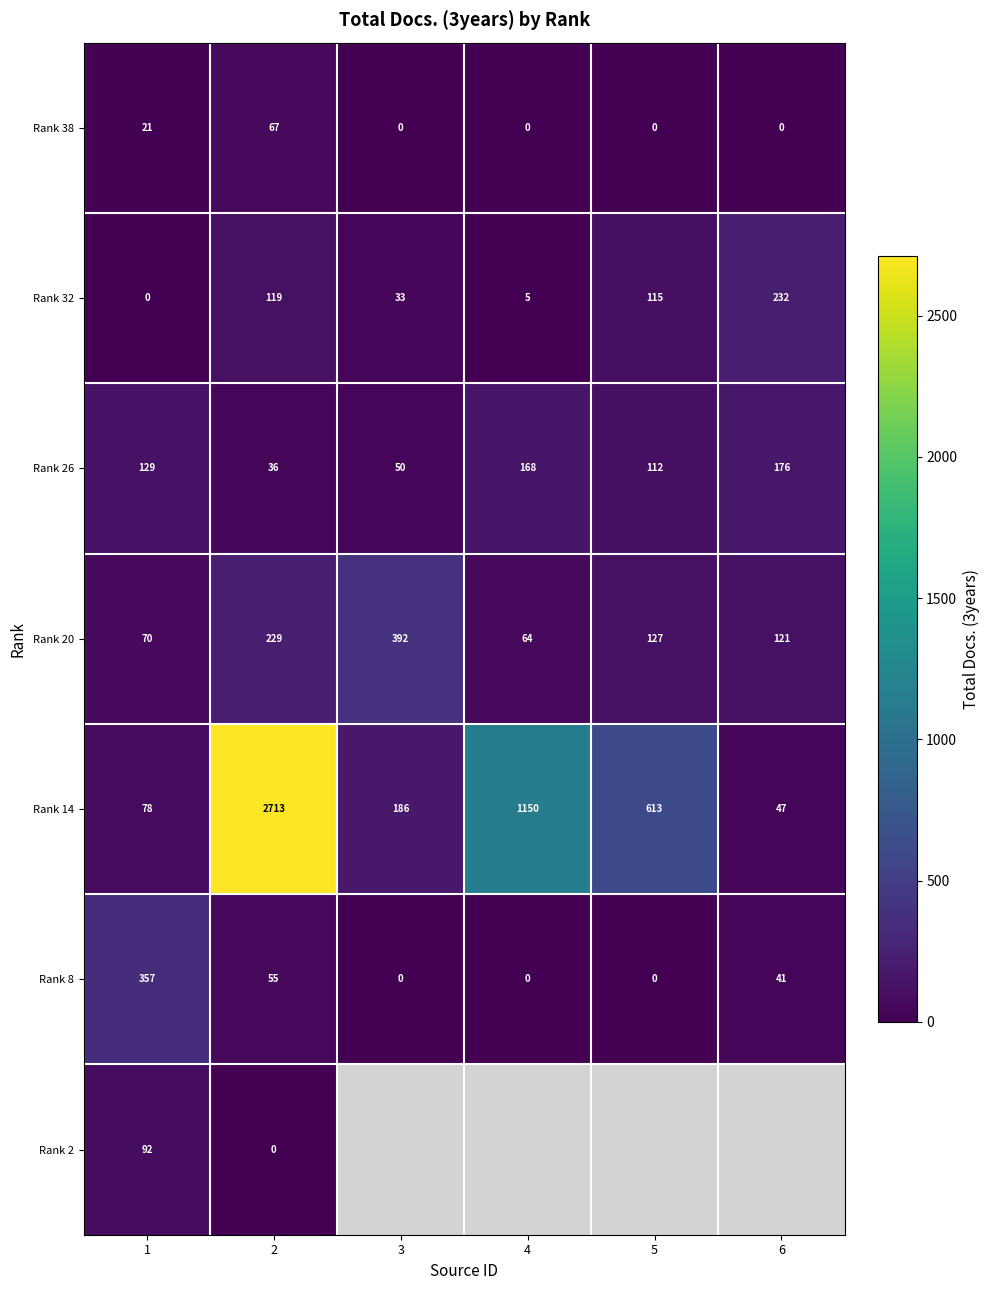

At which category is the sum across all series the highest?

2